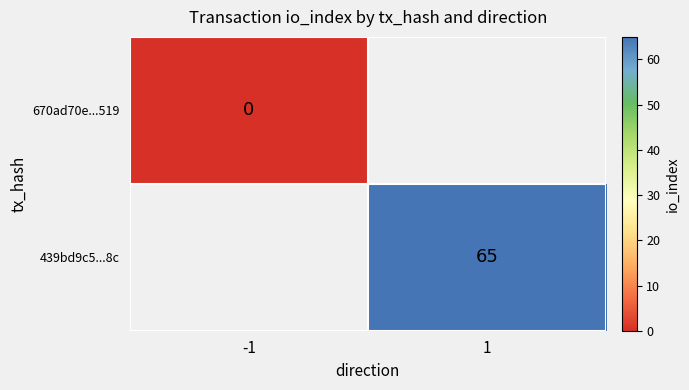

Which category has the highest value across all series?

1